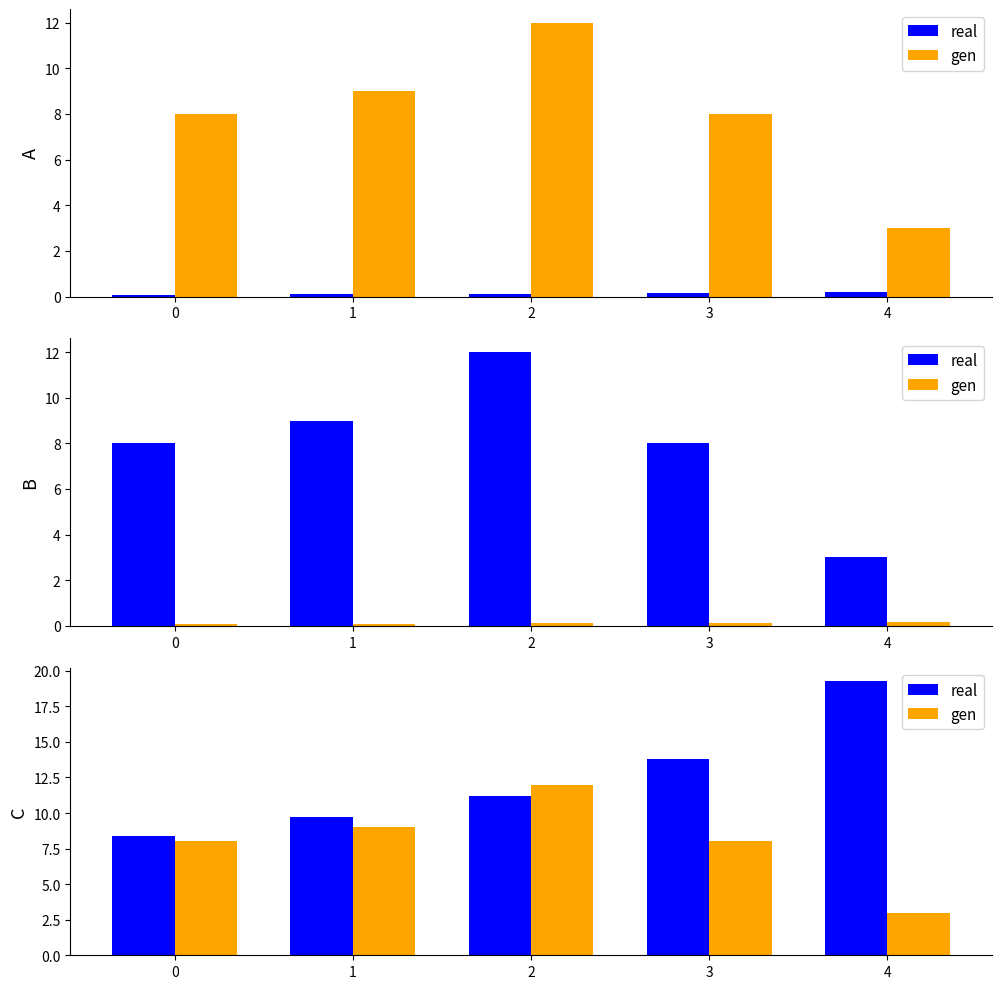

How many series are shown in this chart?

2